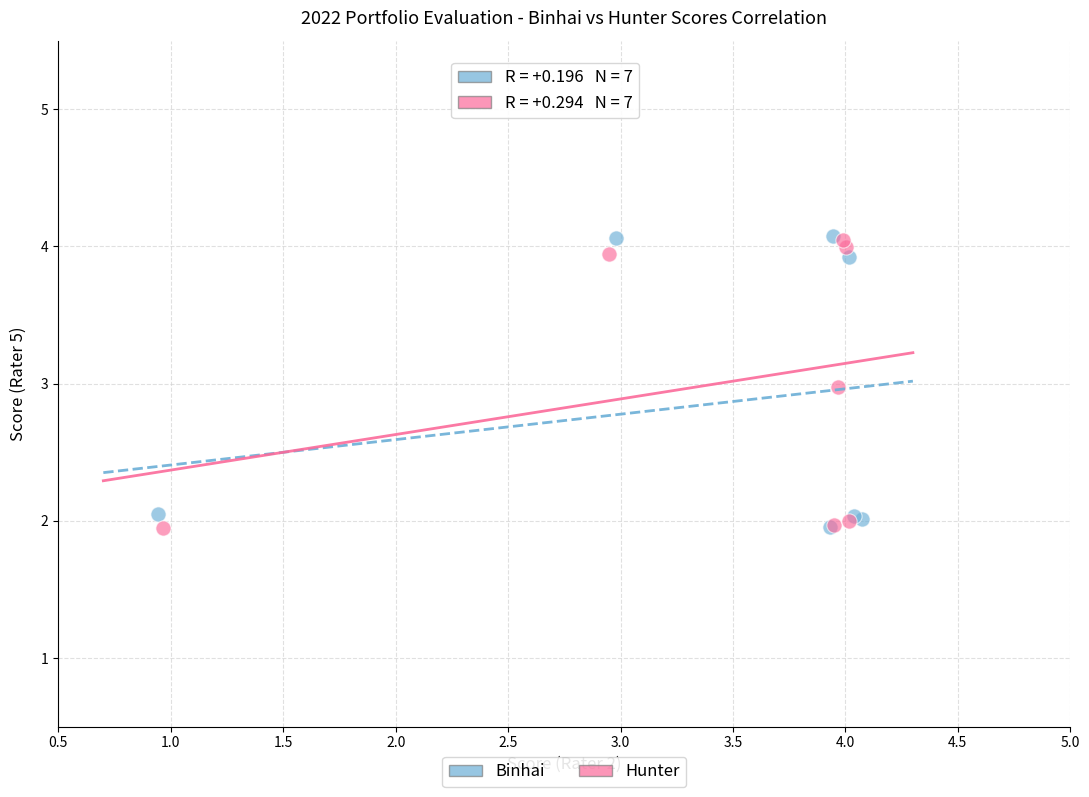

What are all the series names shown in the legend?

Binhai, Hunter